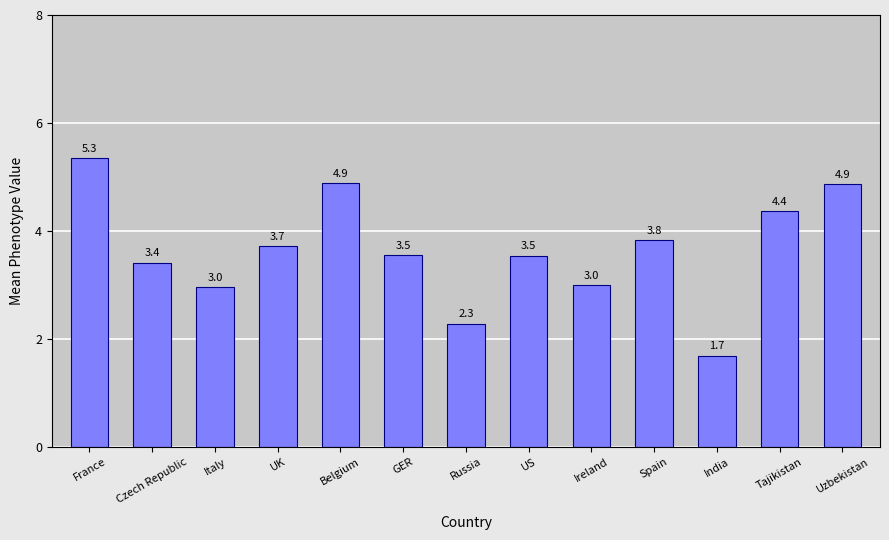

What is the approximate value at Italy?

3.0